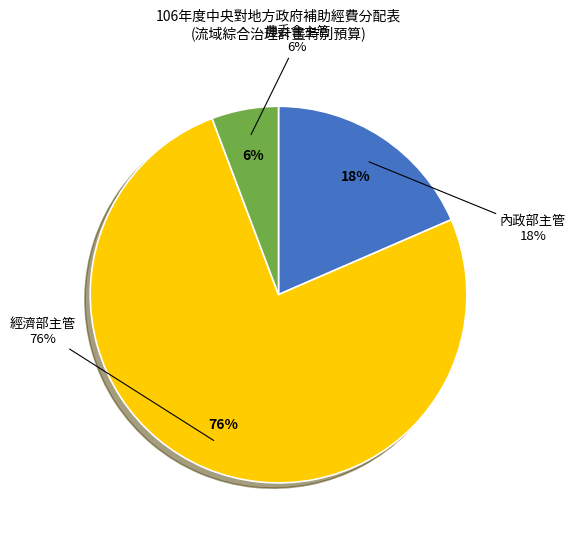

Which slice is the largest?

經濟部主管